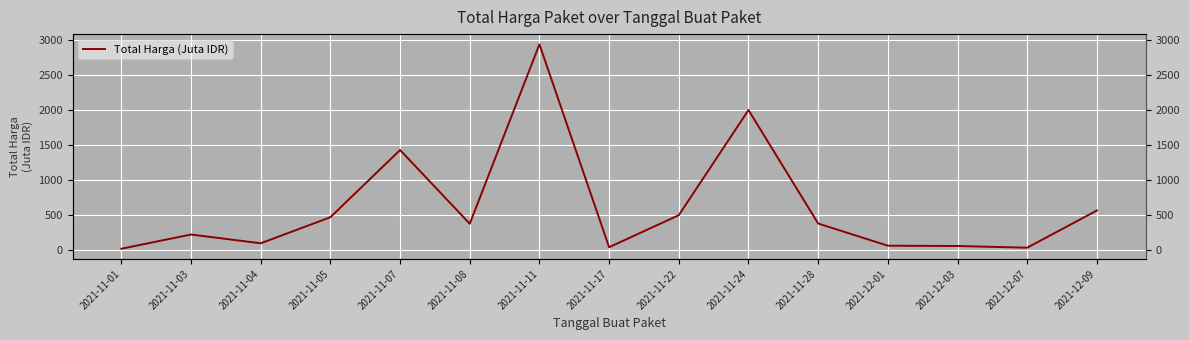

Reading left to right, extract all data points from this chart.

2021-11-01=12.8	2021-11-03=215.9	2021-11-04=90.7	2021-11-05=464.0	2021-11-07=1425.9	2021-11-08=370.6	2021-11-11=2939.0	2021-11-17=34.3	2021-11-22=493.0	2021-11-24=1998.2	2021-11-28=373.4	2021-12-01=56.2	2021-12-03=51.6	2021-12-07=27.4	2021-12-09=560.0